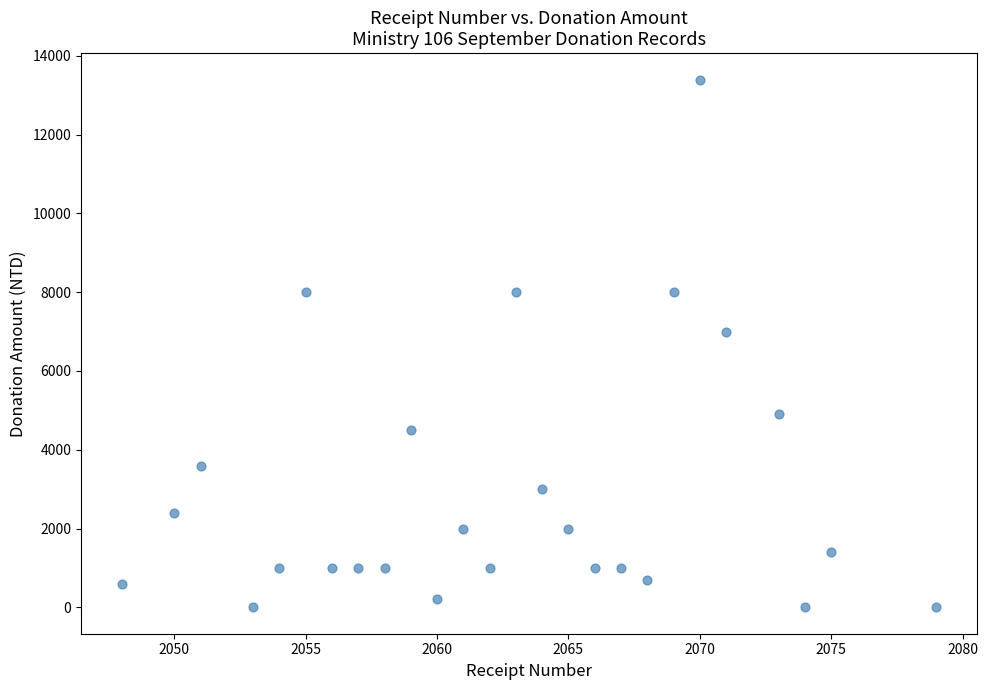

What is the range of Y values (max minus min)?

13400